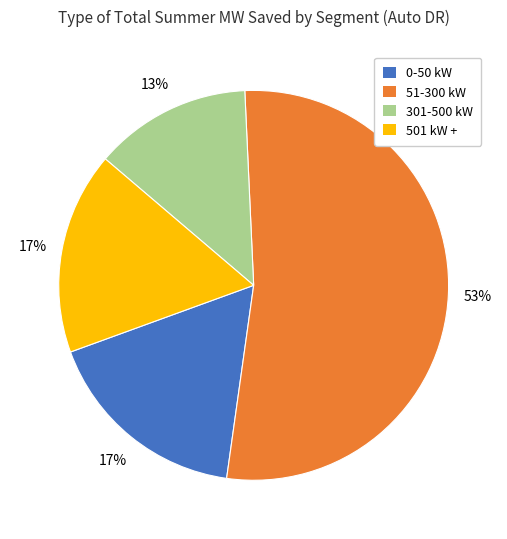

What is the ratio of the value at 51-300 kW to the value at 301-500 kW?

4.1